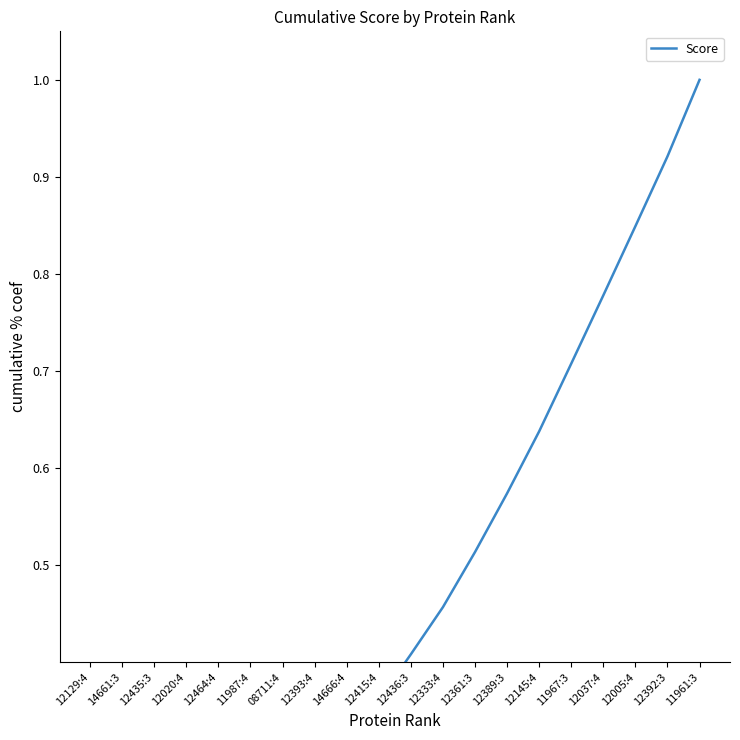

True or false: there are more than 2 points higher than both neighbors.

False